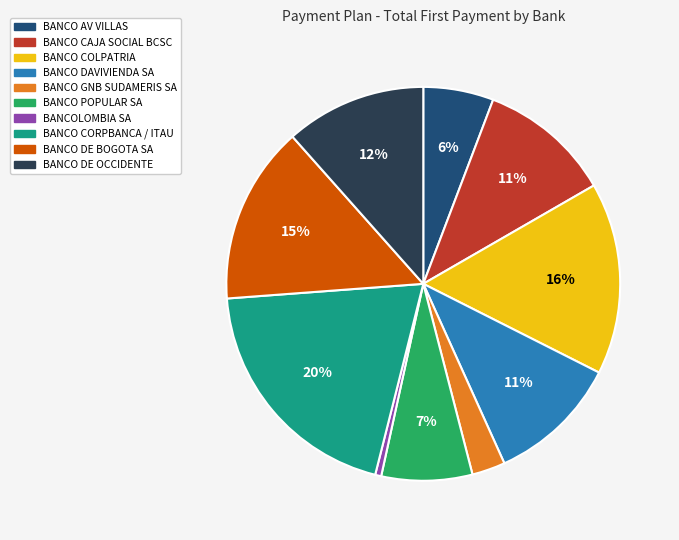

To the nearest percent, what is the difference between the BANCO COLPATRIA and BANCO AV VILLAS slice percentages?

10%